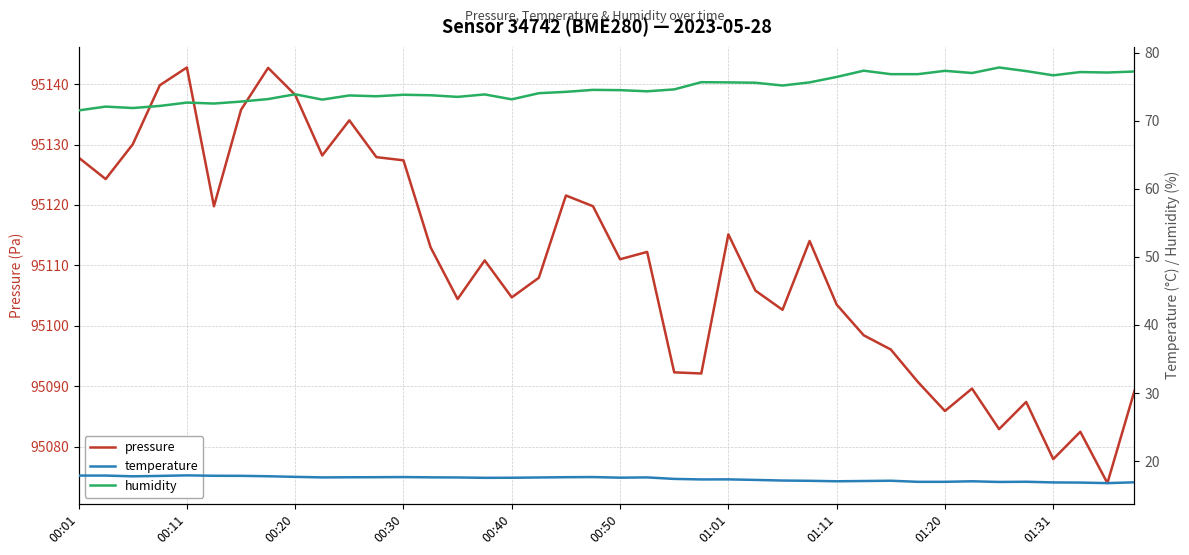

The value of pressure at 00:50 is 95111.0. True or false?

True